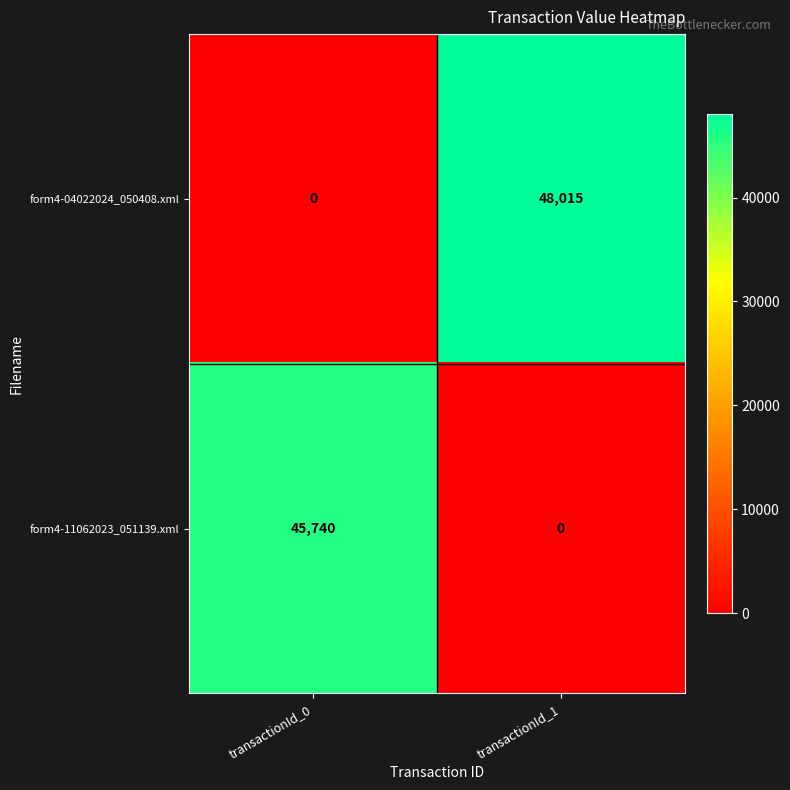

Reading left to right, what are all the values shown in this chart?

form4-04022024_050408.xml: 0	48015
form4-11062023_051139.xml: 45740	0